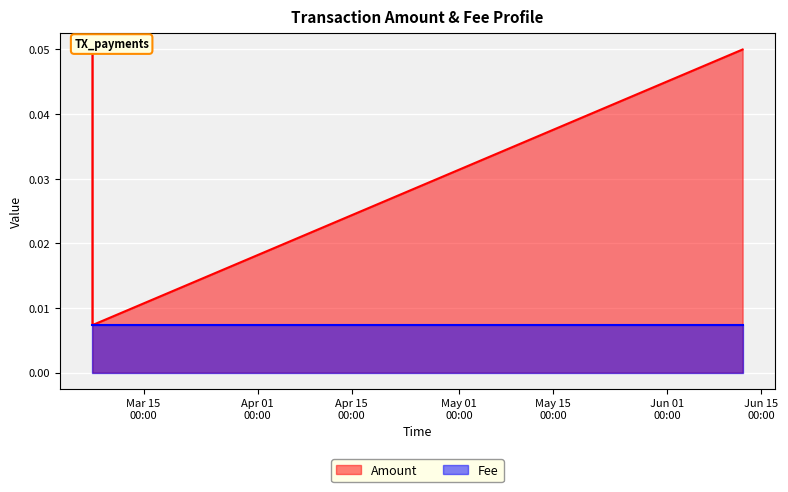

The Fee series shows 0.0 at 2019-03-07 09:00:46. True or false?

False